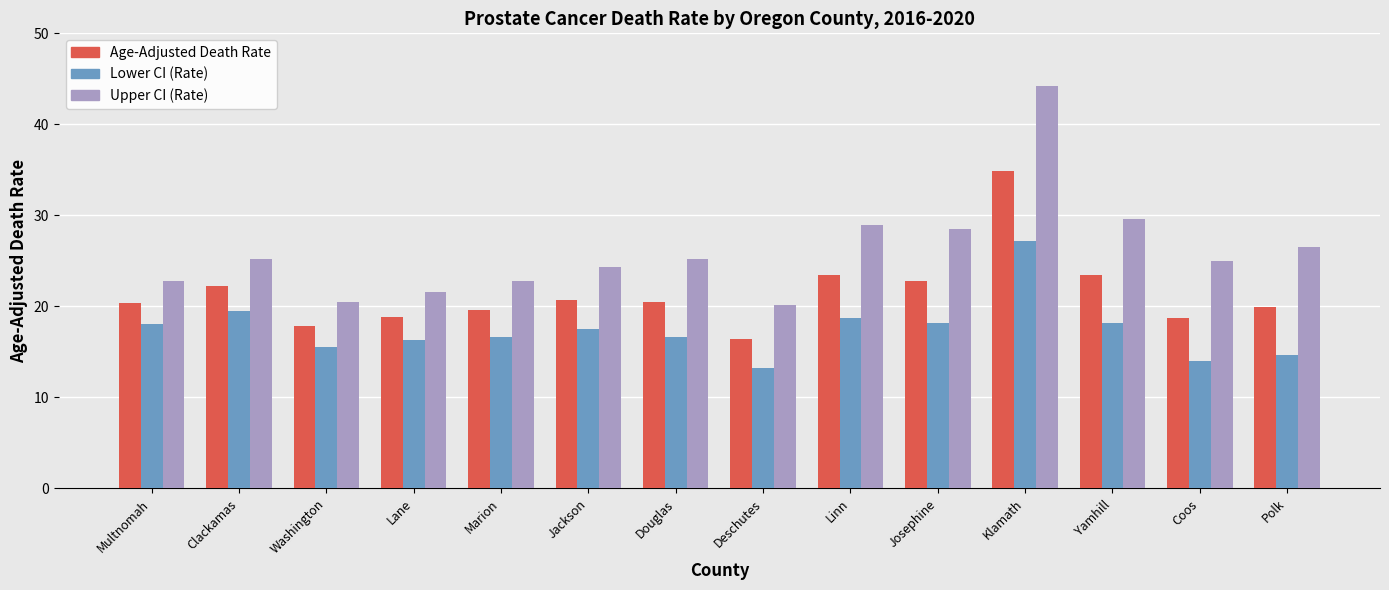

What value does the Upper CI (Rate) series have at Klamath?

44.2